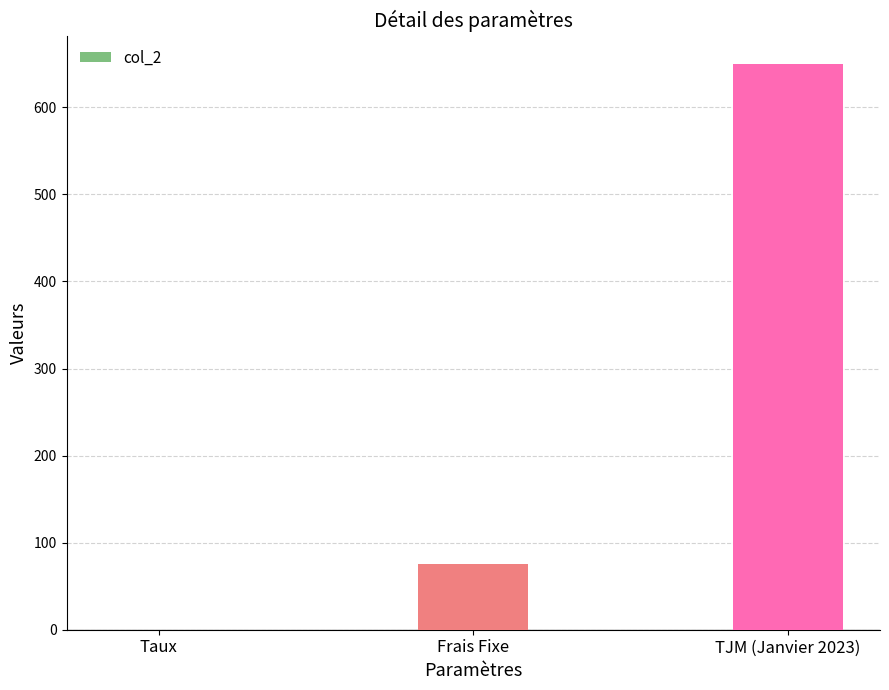

What is the sum of all values?

725.1